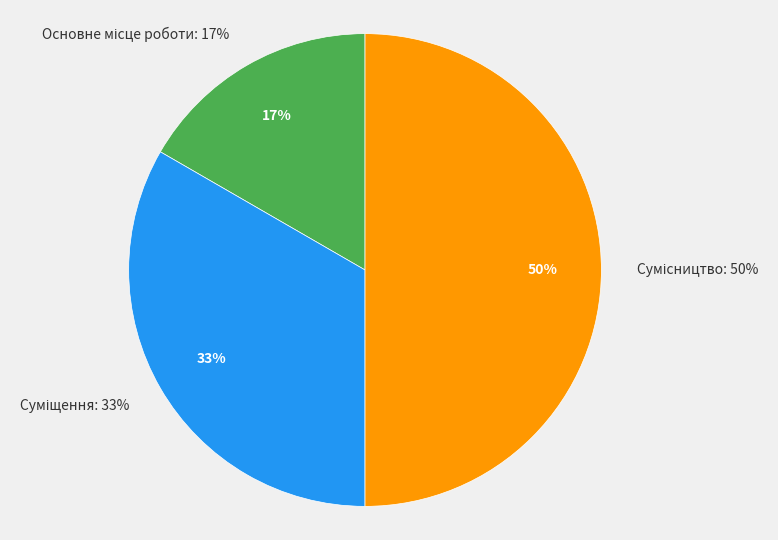

How much of the chart is everything except Суміщення?

66.7%